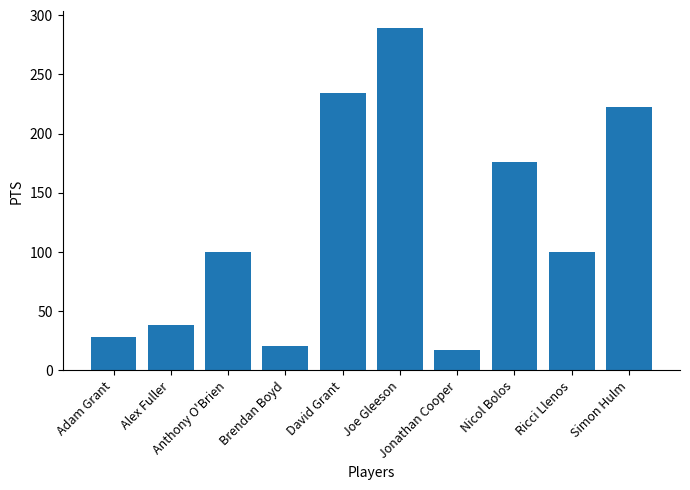

What is the value of the 6th bar from the left?

289